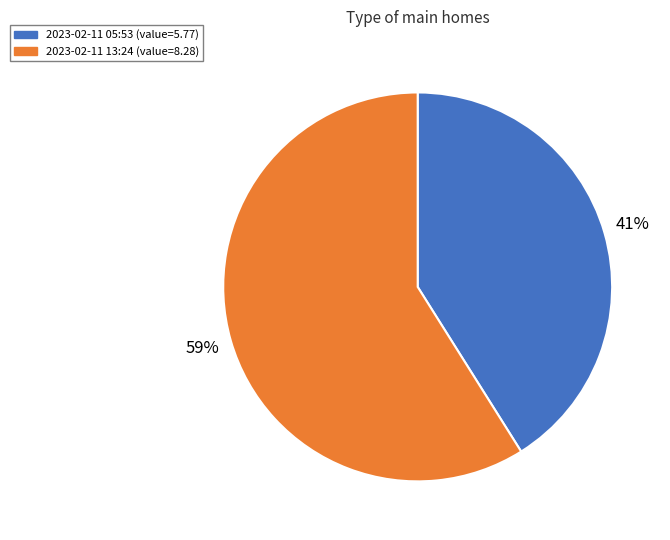

To the nearest percent, what percentage of the pie is 2023-02-11 05:53 (value=5.77)?

41%